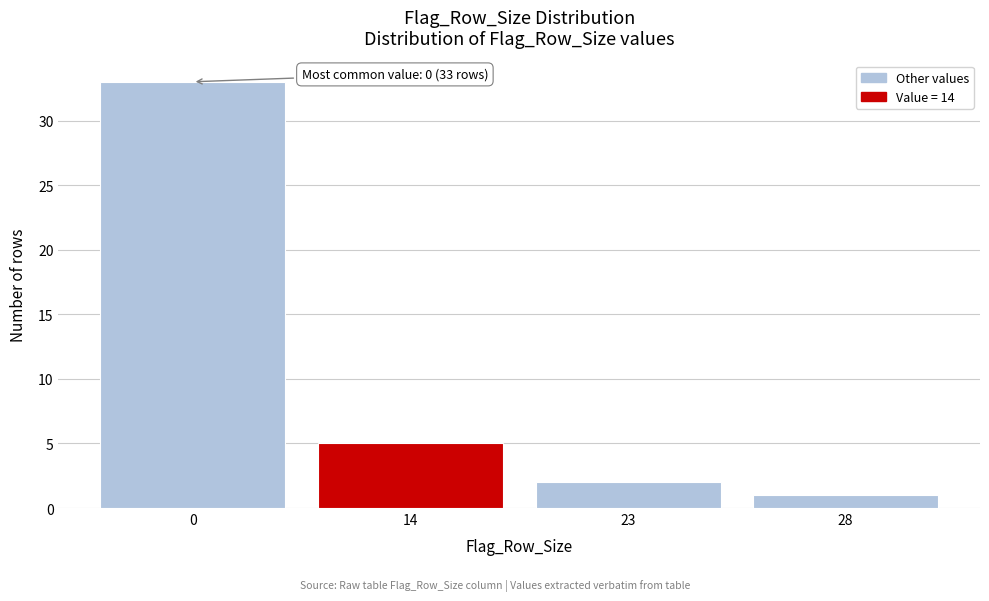

Reading left to right, extract all data points from this chart.

33	5	2	1